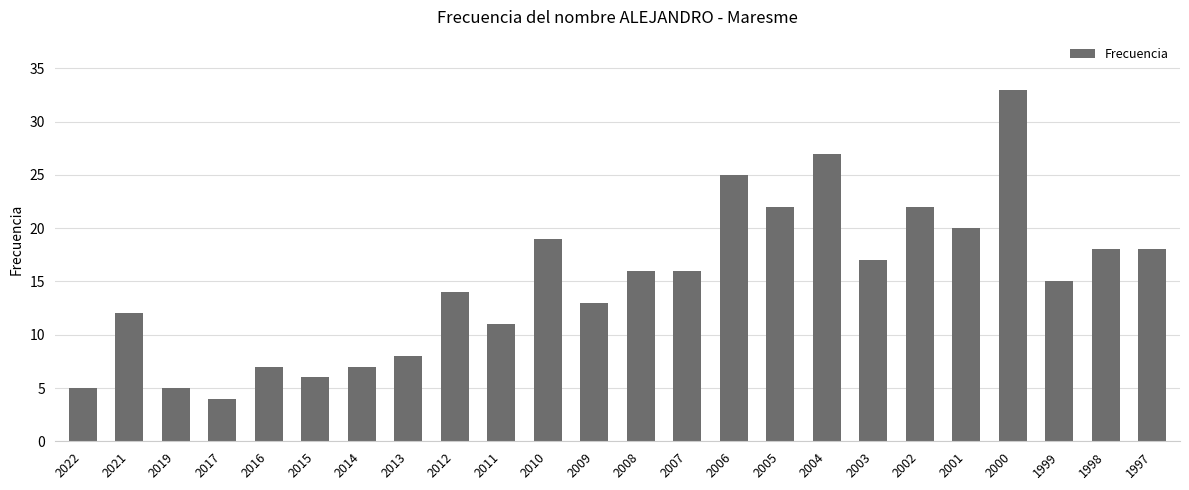

How many series are shown in this chart?

1